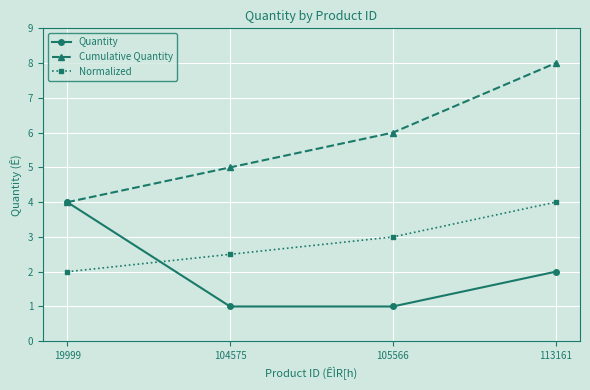

True or false: Normalized has more than 1 interior local peaks.

False